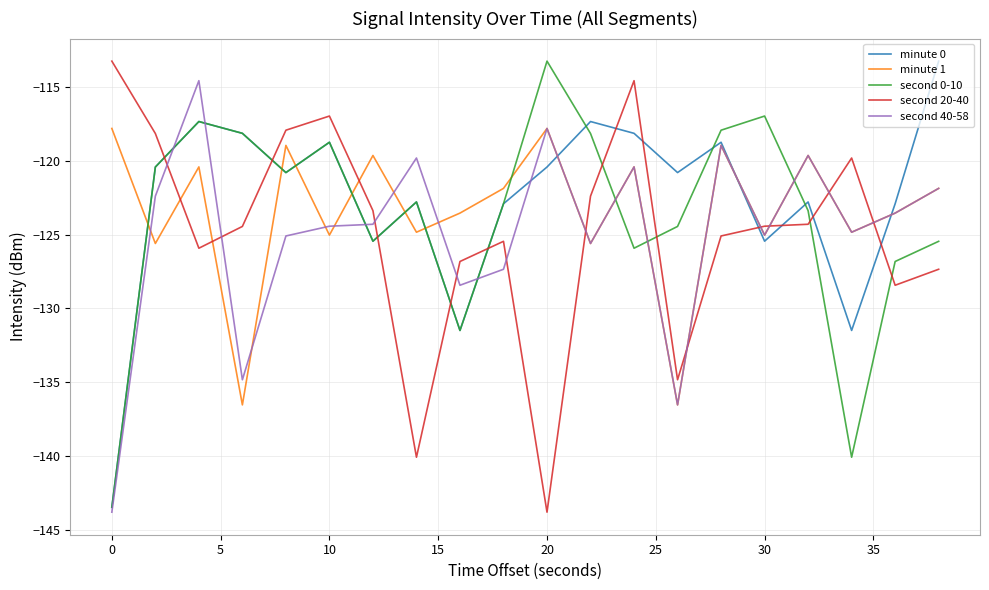

What is the highest value of the second 20-40 series?

-113.3